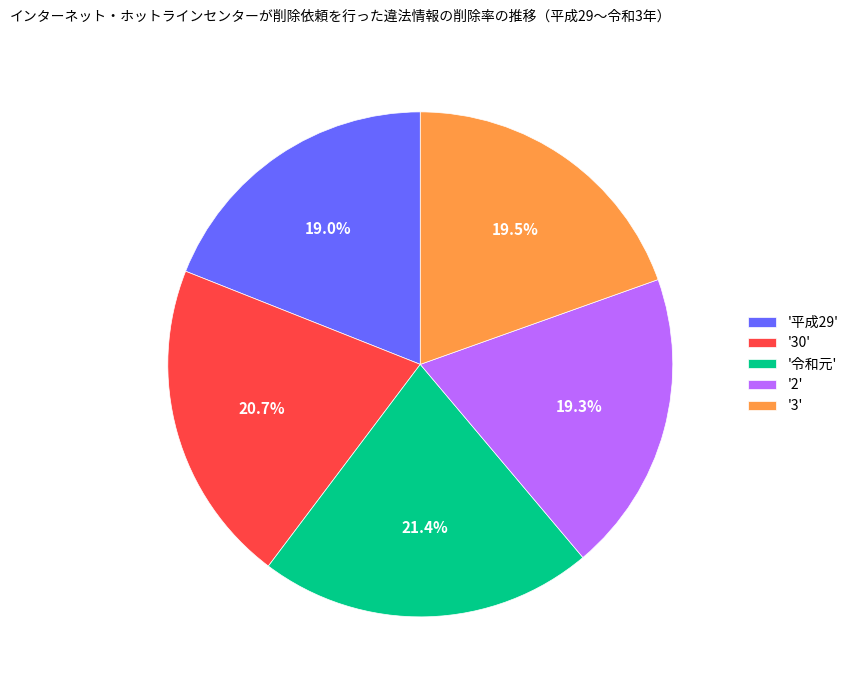

What is the largest slice in the pie chart?

'令和元'